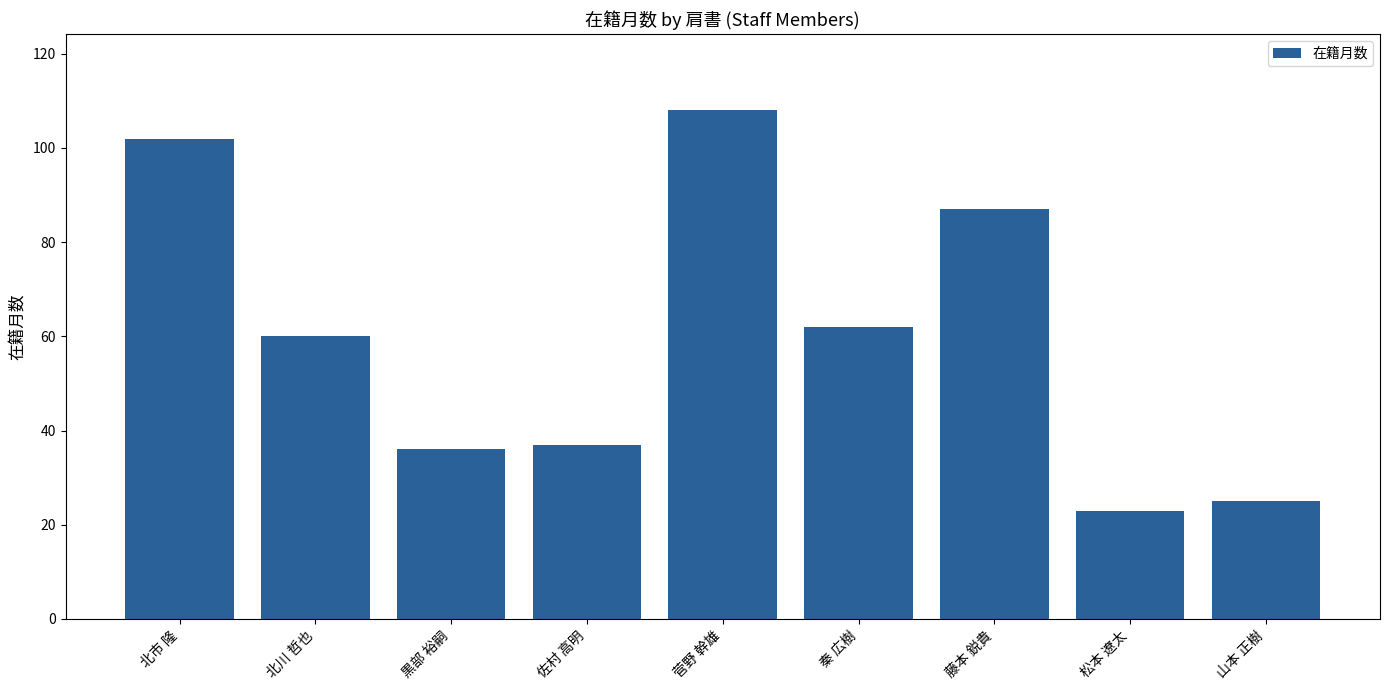

What is the difference between the maximum and minimum values?

85